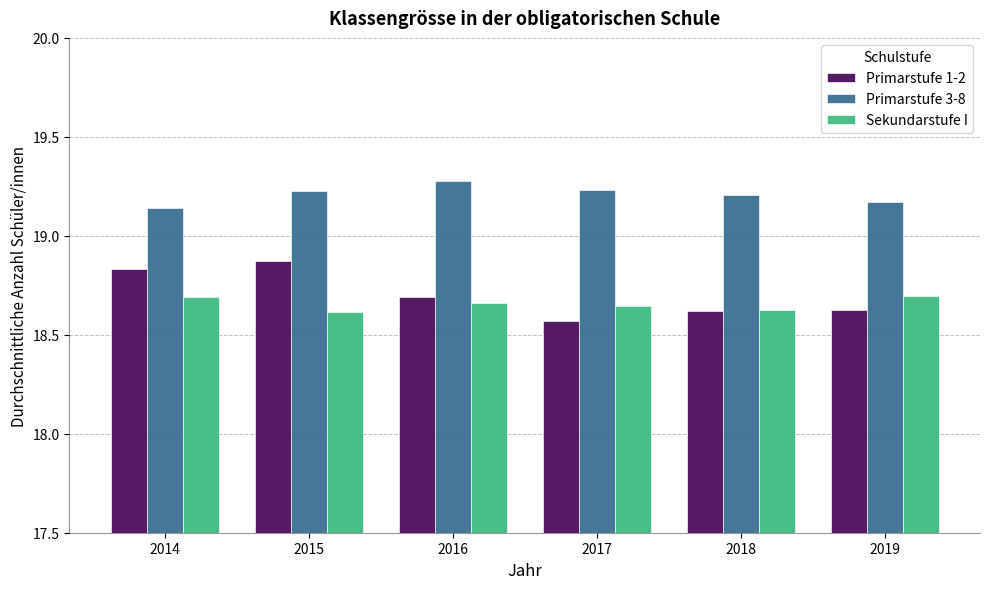

At how many categories does at least one series exceed 19?

6